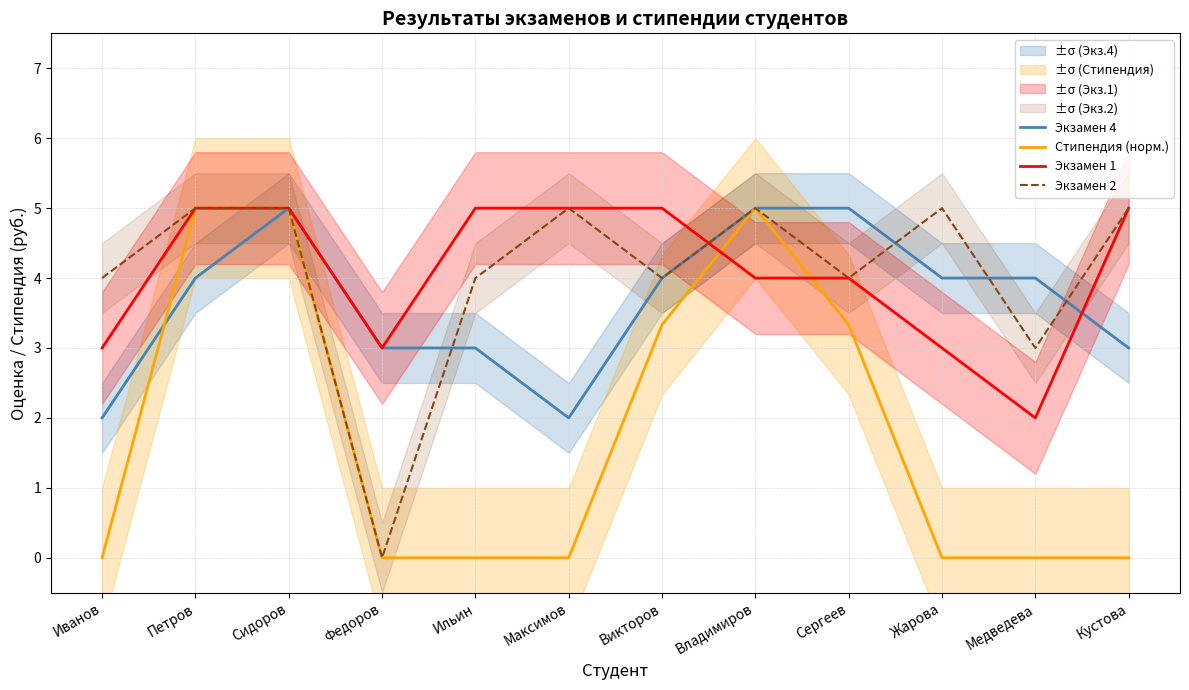

What is the value of the Экзамен 1 point at the 7th from the left?

5.0